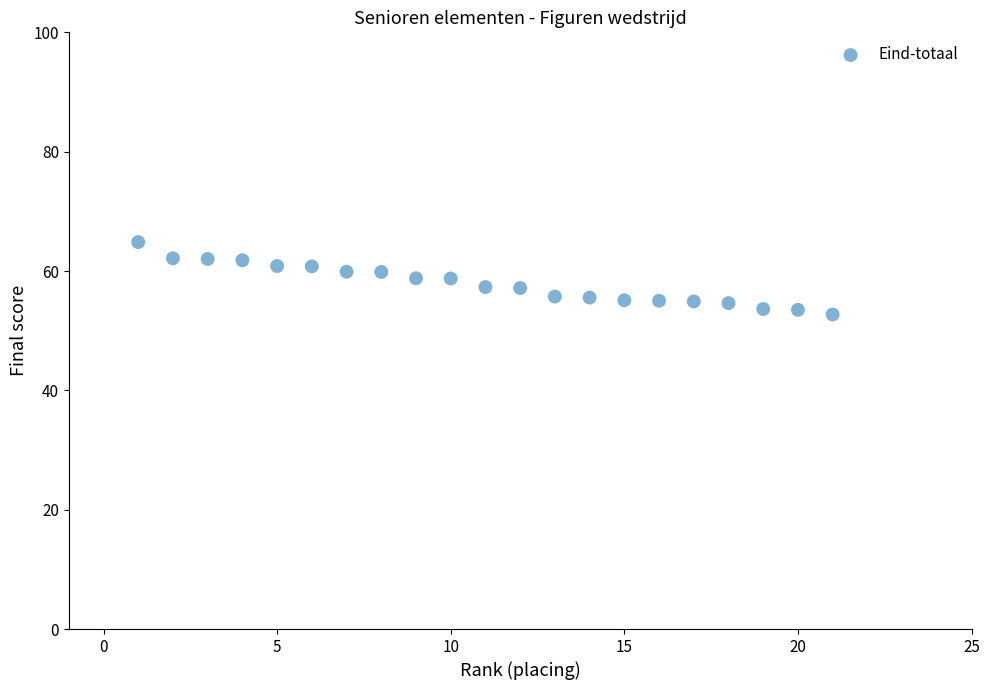

What is the range of Y values (max minus min)?

12.1